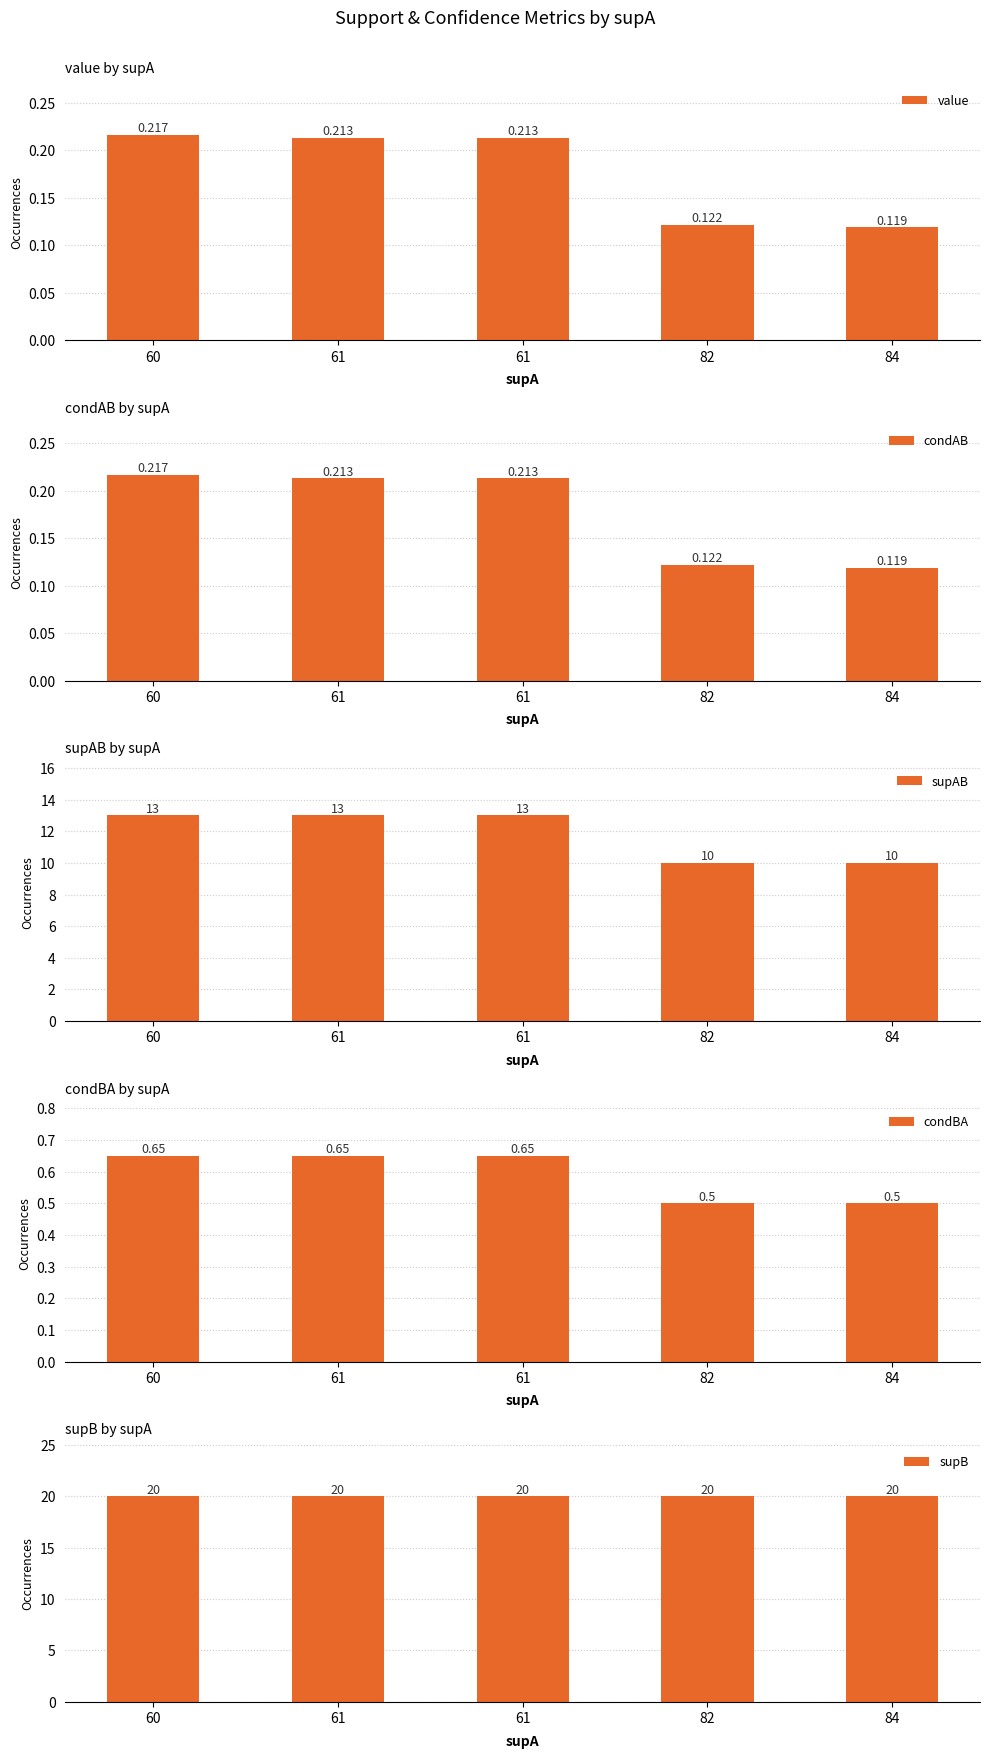

What are all the series names shown in the legend?

value, condAB, supAB, condBA, supB